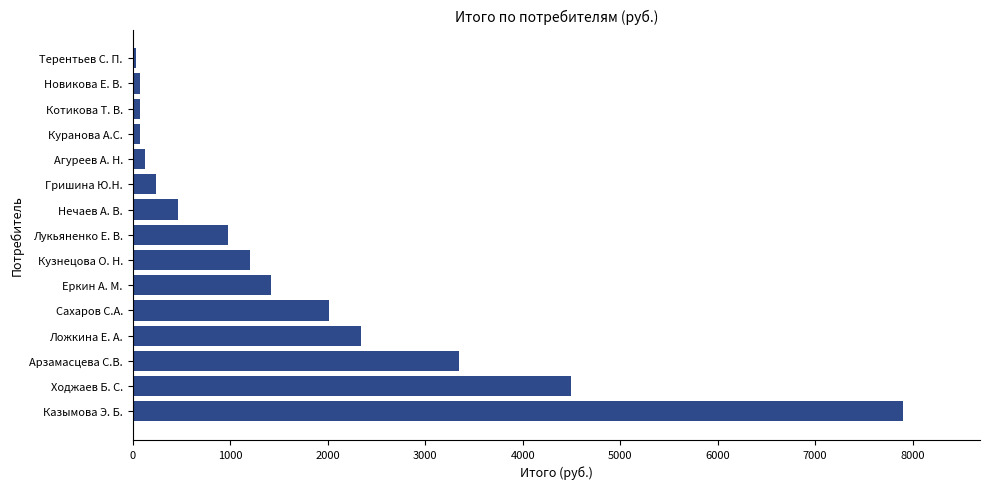

At which category does the chart reach its peak across all series?

Казымова Э. Б.